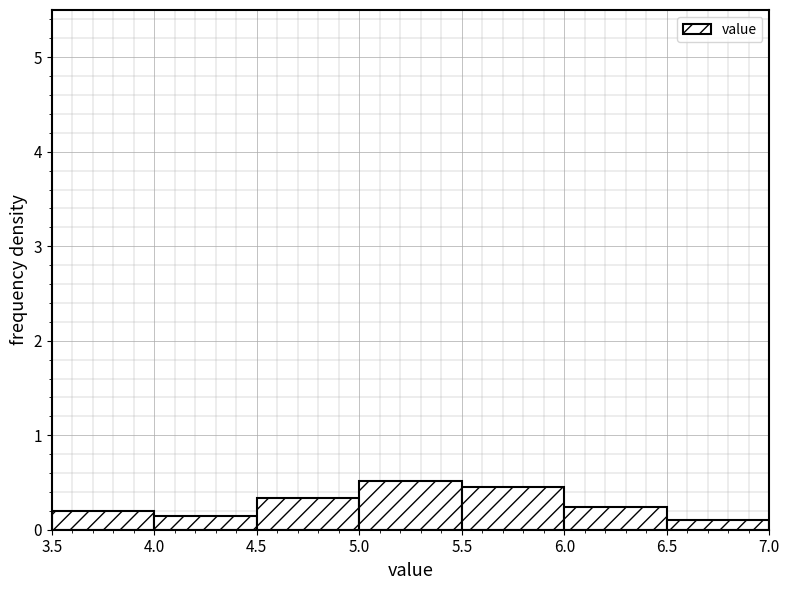

Reading left to right, transcribe this chart: for each bar, give the range it covers on the x-axis and its height. The values are not printed on the chart, so give them approximately, as read against the axis.

3.5 to 4.0: 0.2
4.0 to 4.5: 0.1
4.5 to 5.0: 0.3
5.0 to 5.5: 0.5
5.5 to 6.0: 0.5
6.0 to 6.5: 0.2
6.5 to 7.0: 0.1